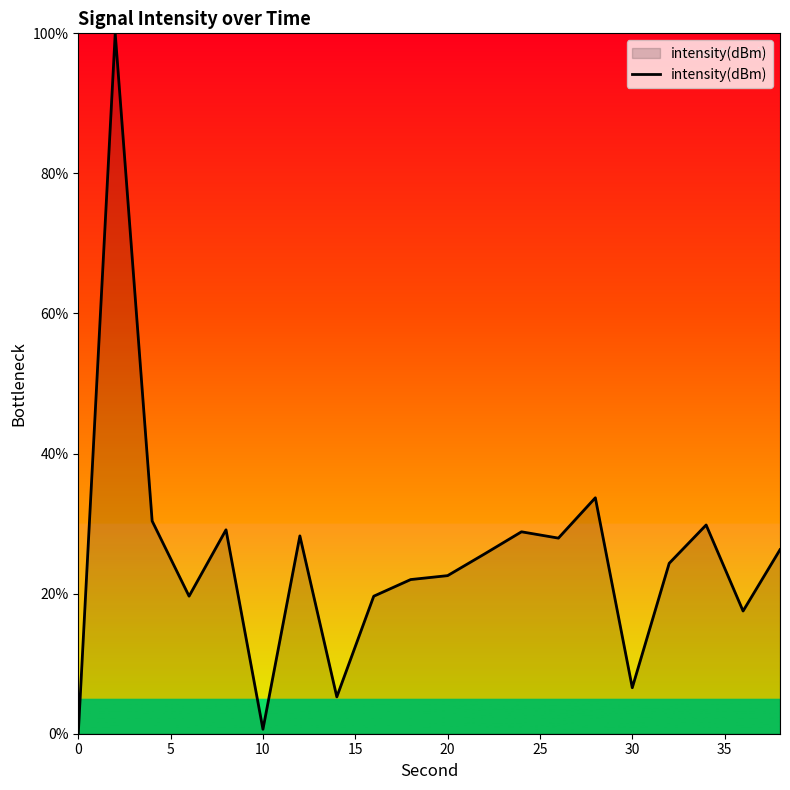

What is the sum of all values?

498.1